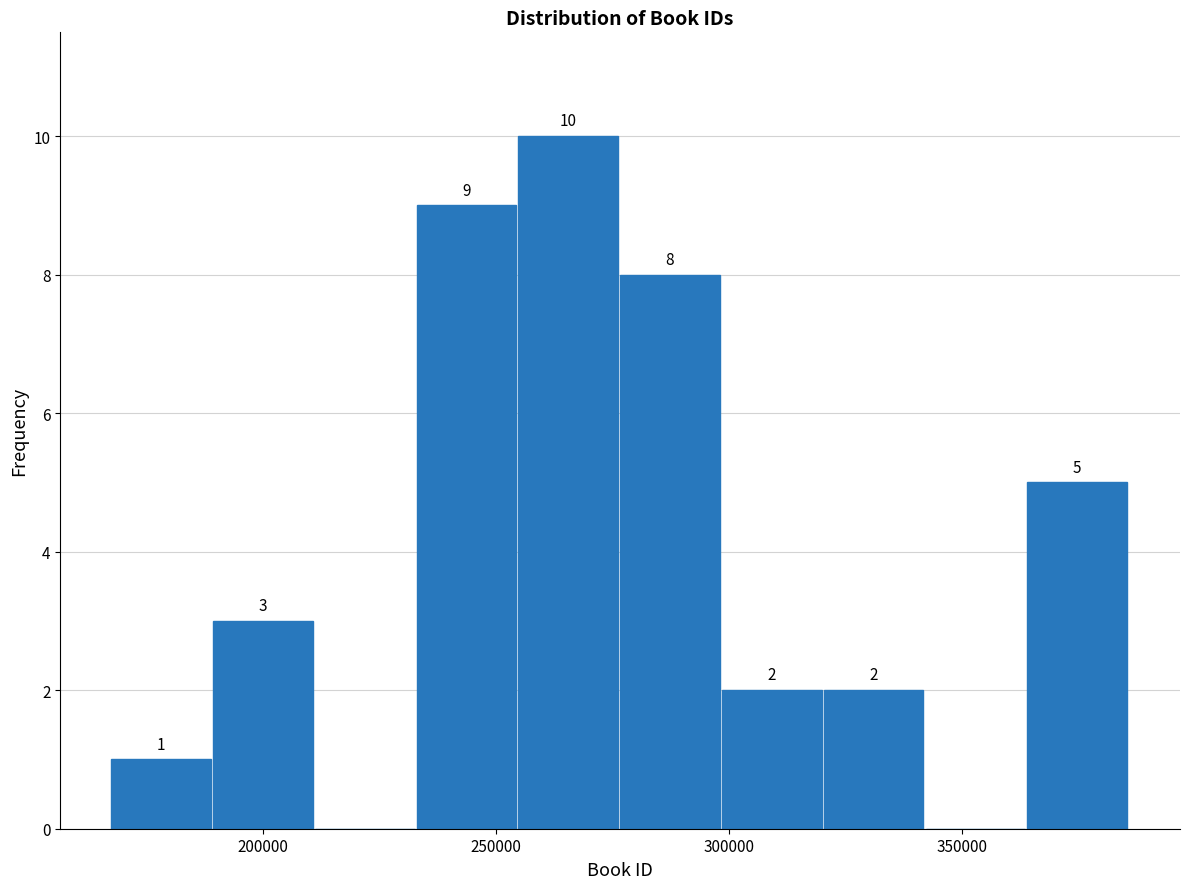

Over which range of the x-axis is the bar tallest?

255000 to 275000